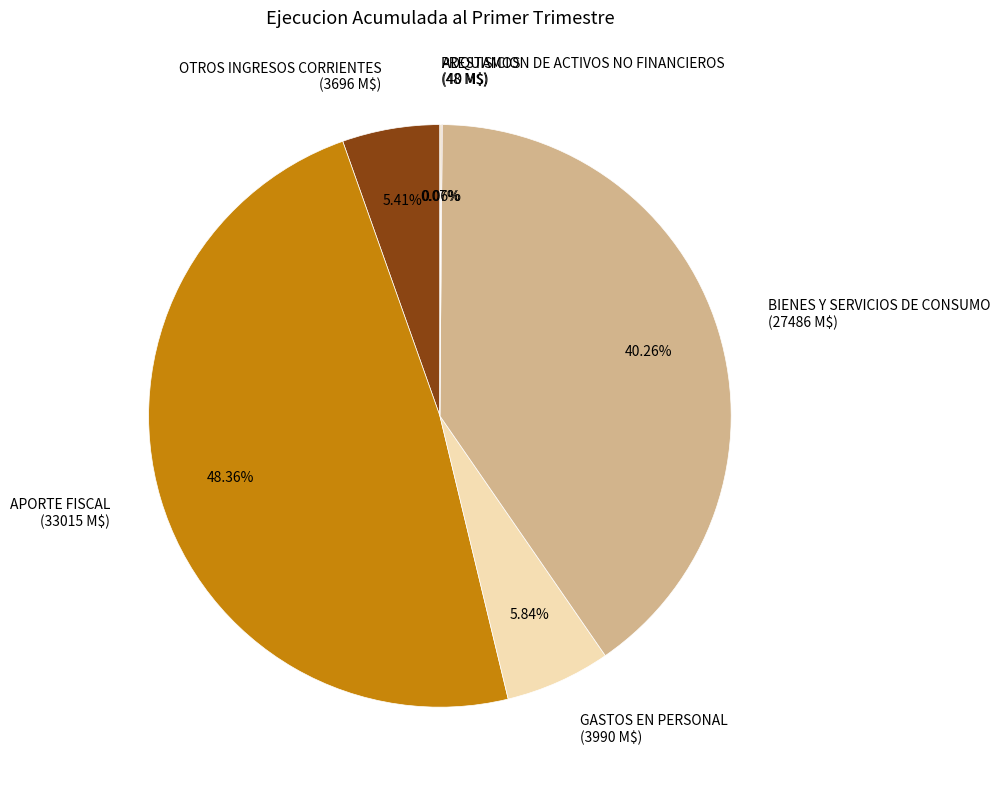

To the nearest percent, what is the difference between the largest and smallest slice percentages?

48%